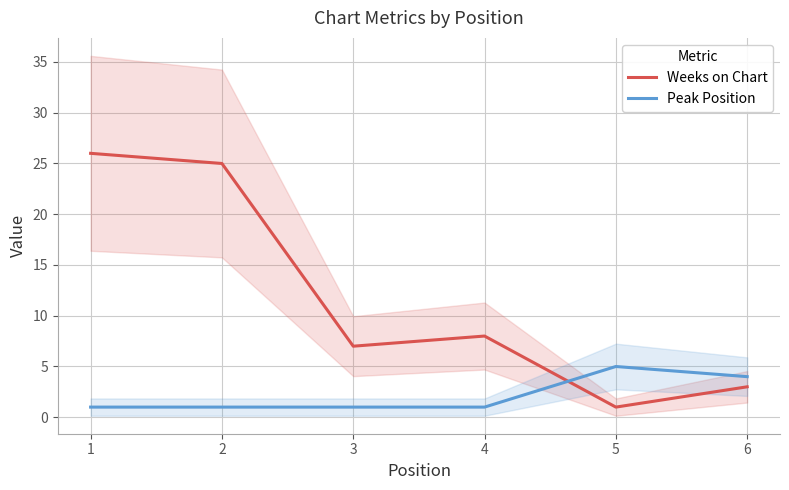

Which series has the largest range (max minus min)?

Weeks on Chart